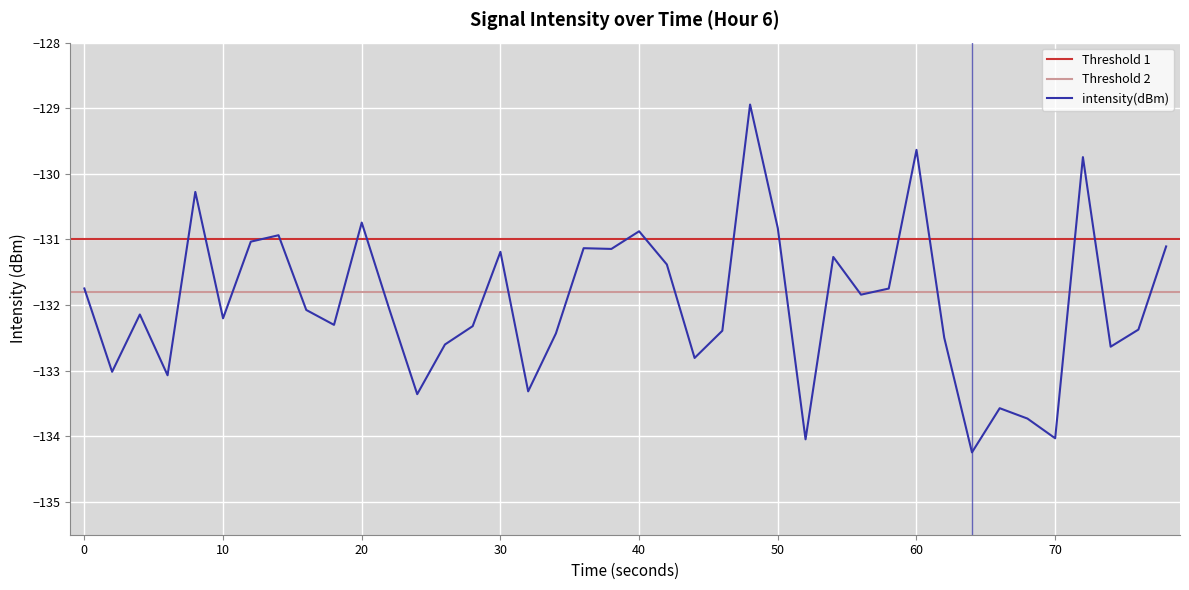

What is the lowest value of the intensity(dBm) series?

-134.2